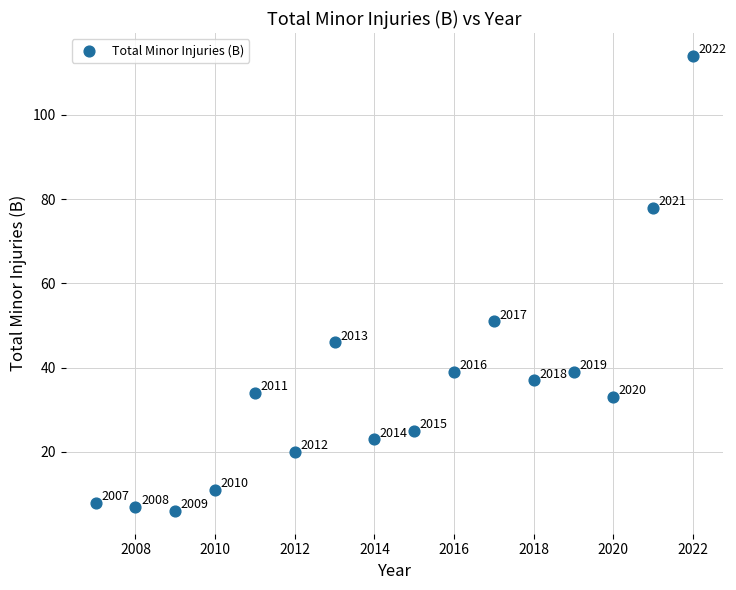

What Y value in the scatter plot is closest to 60?

51